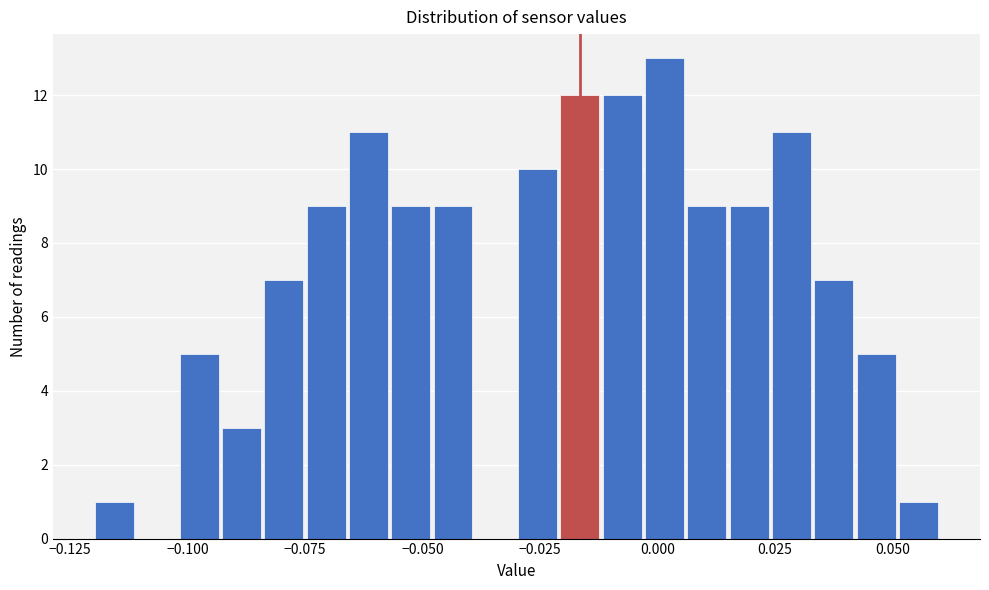

Around what value on the x-axis is the tallest bar? Give the approximate position of its centre, as read against the axis.

0.000